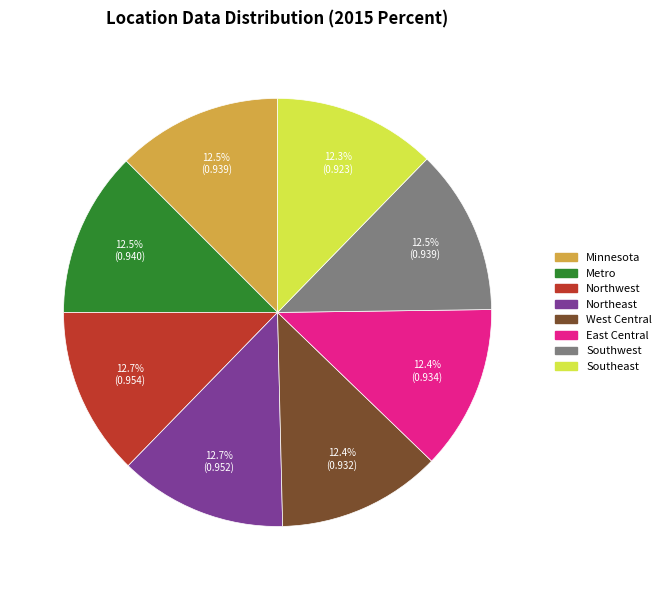

Is Northeast the majority of the pie?

No